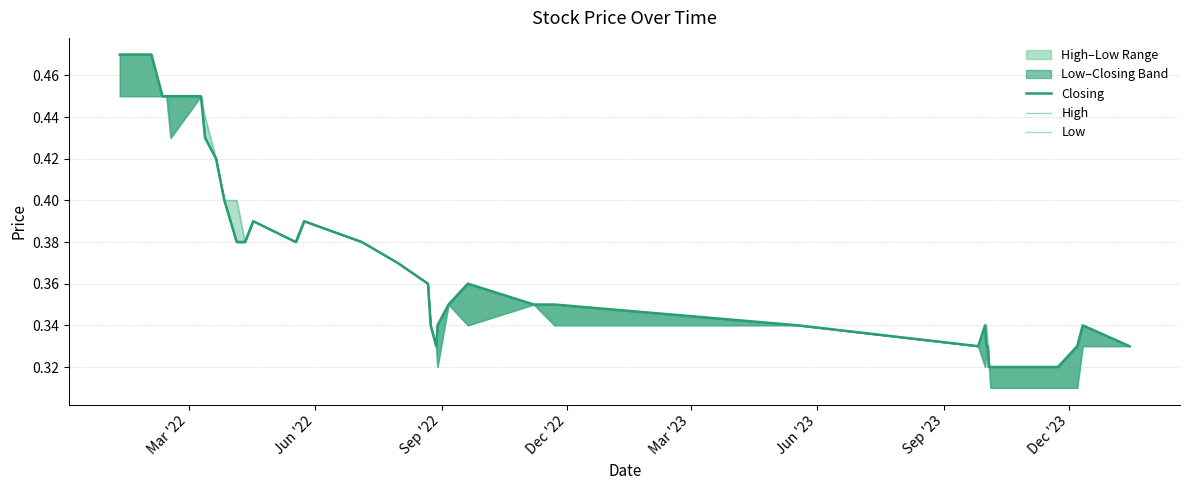

How many interior local valleys does the High series have?

4